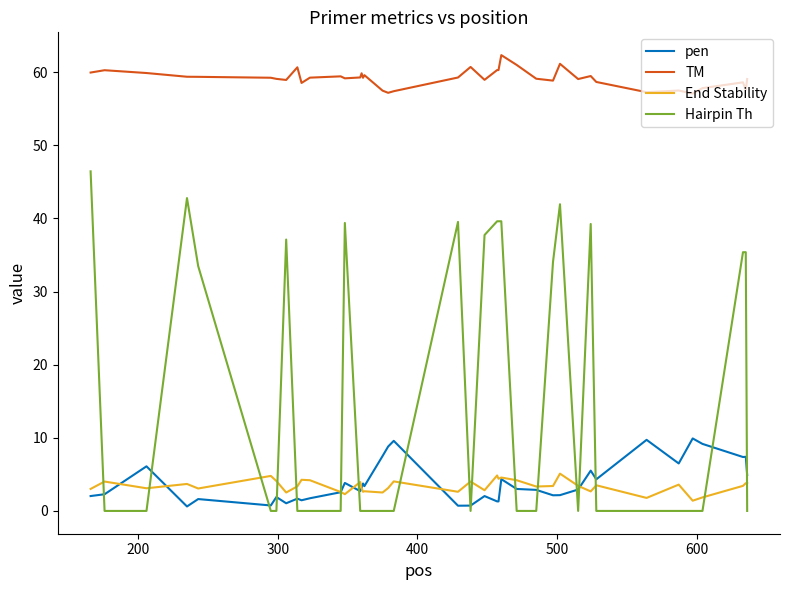

True or false: TM and Hairpin Th cross at least once.

False